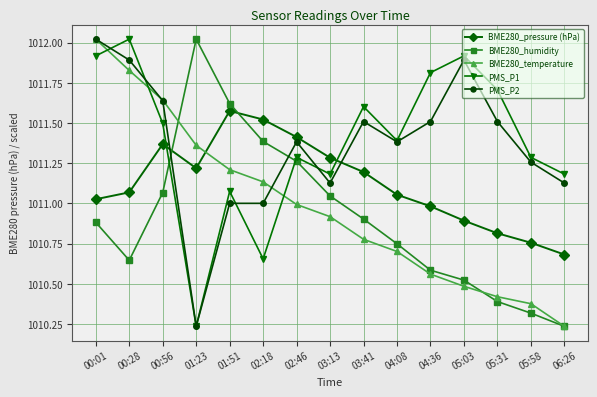

What is the total value across all series at 02:46?

5056.3